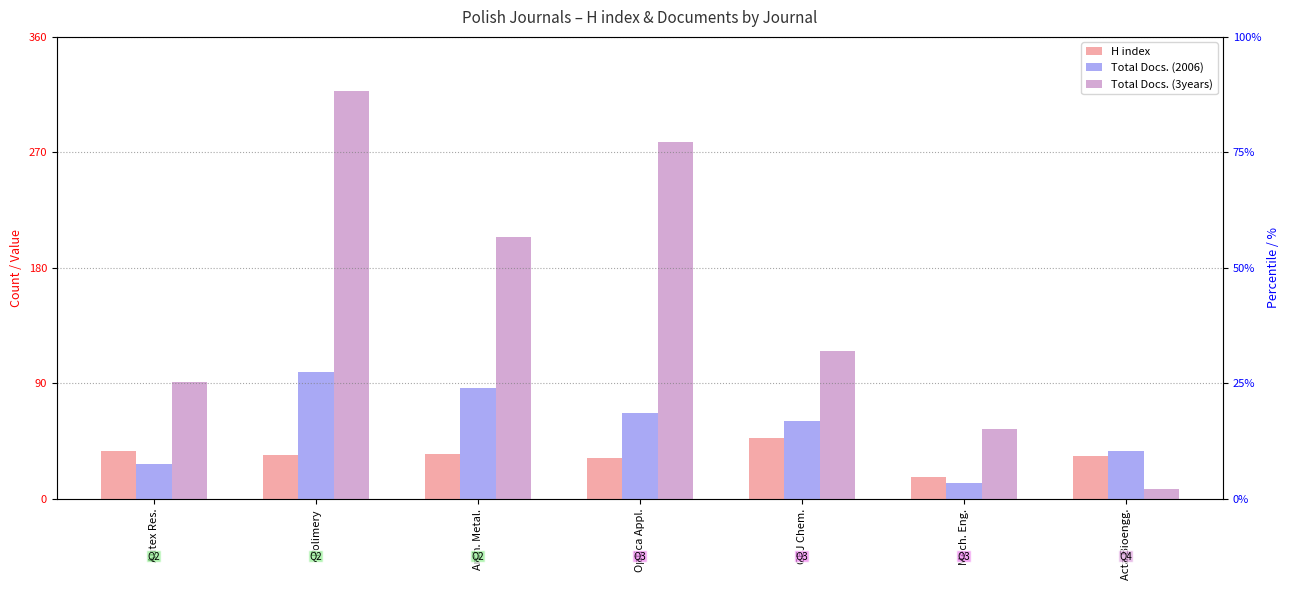

What is the average value of the Total Docs. (3years) series?

153